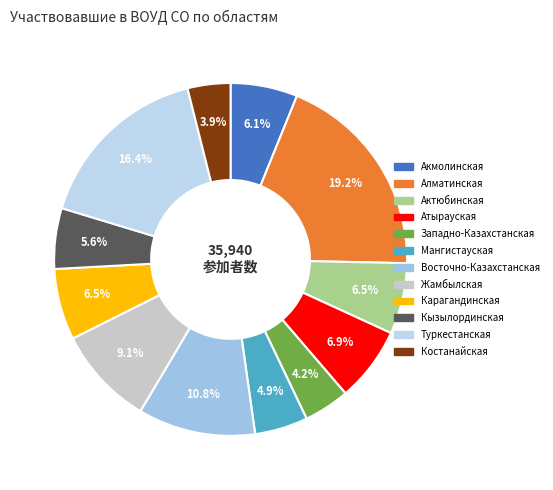

Is it true that Жамбылская is 23% of the pie?

False